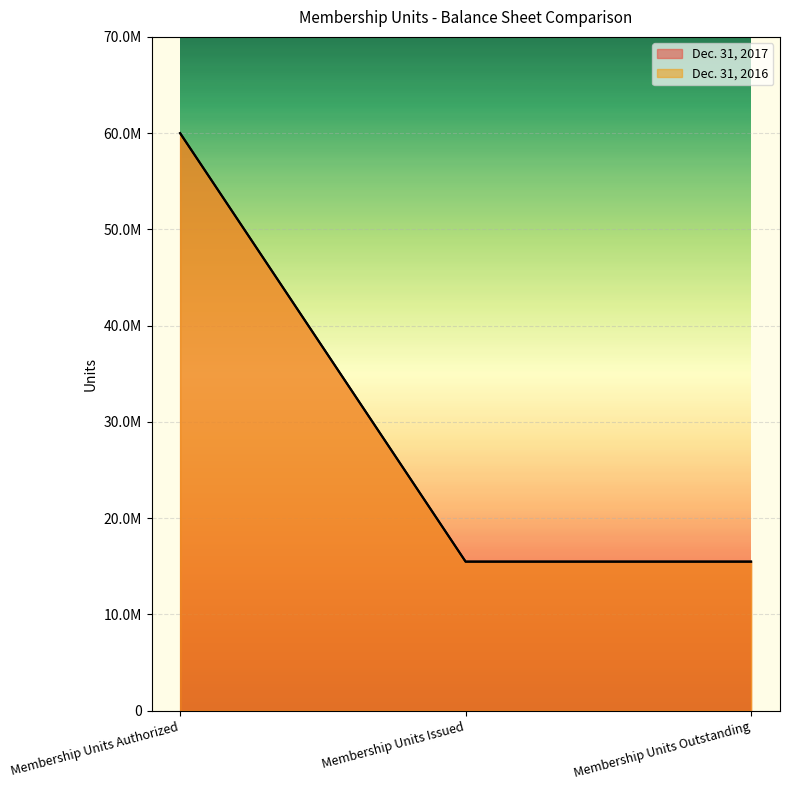

Which has a higher value, Membership Units Issued or Membership Units Authorized?

Membership Units Authorized